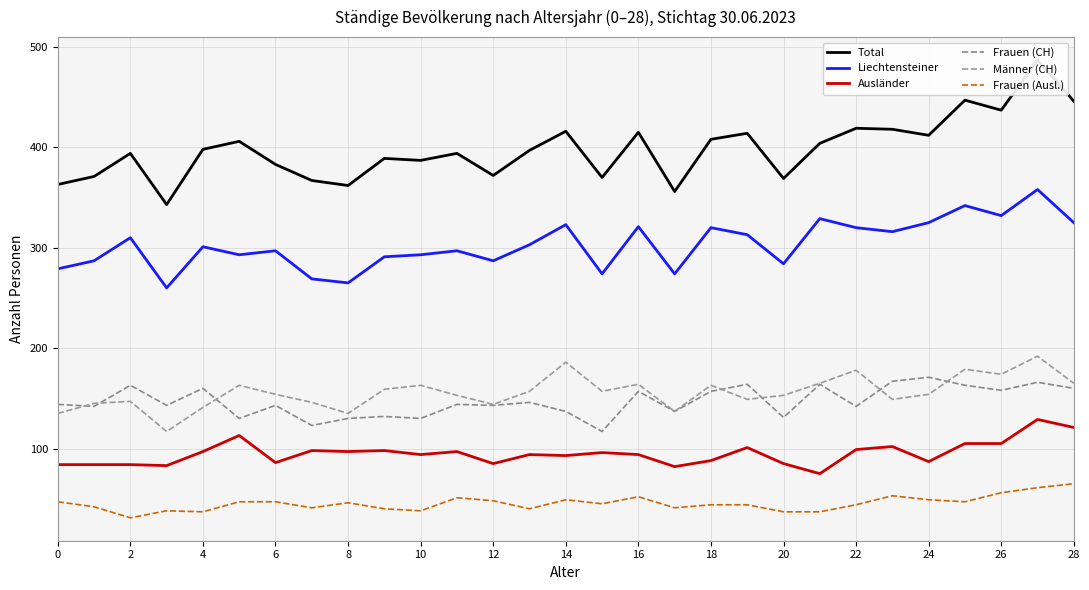

What is the difference between the highest and lowest values at 26?

357